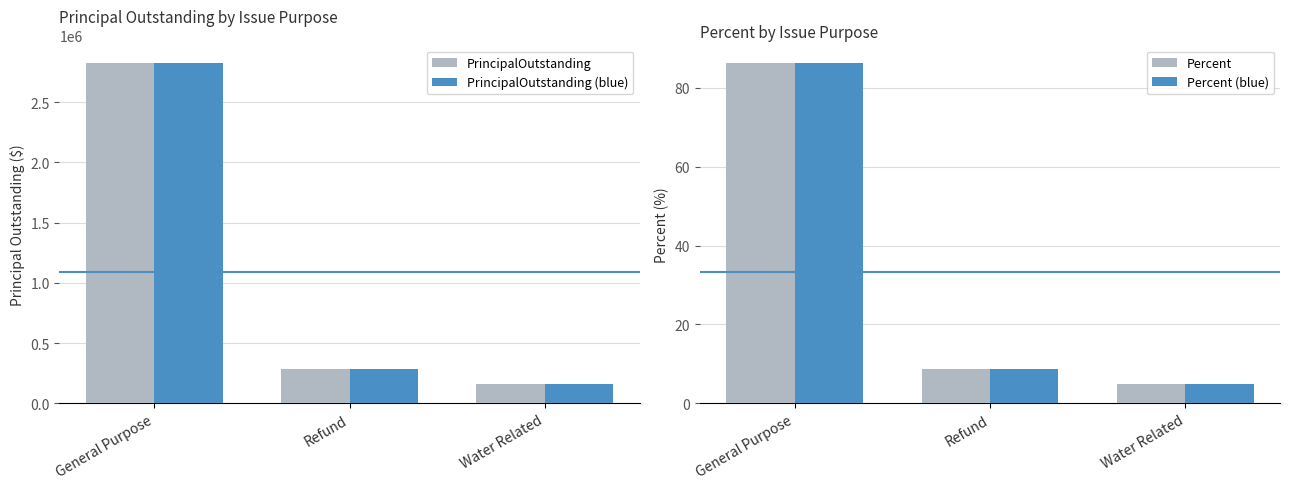

At which label is Percent closest to 45?

Refund